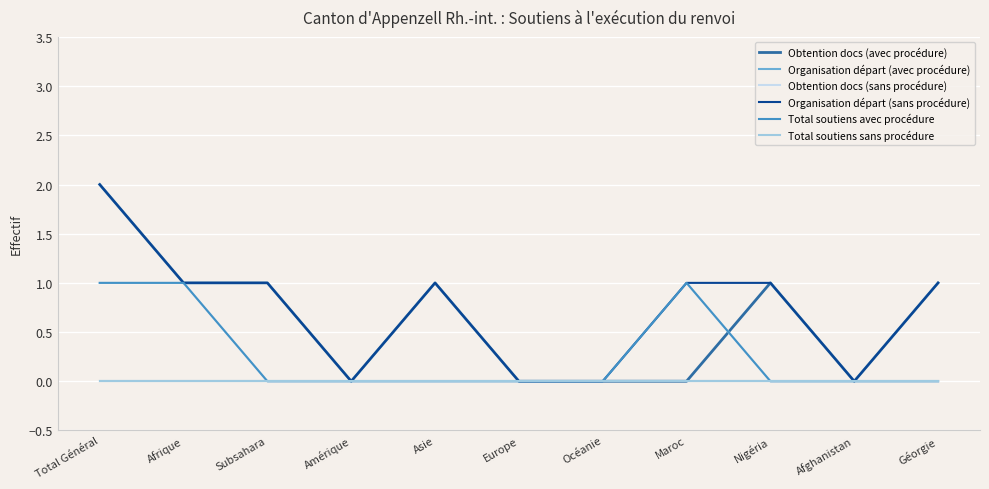

Does the chart have visible grid lines?

Yes